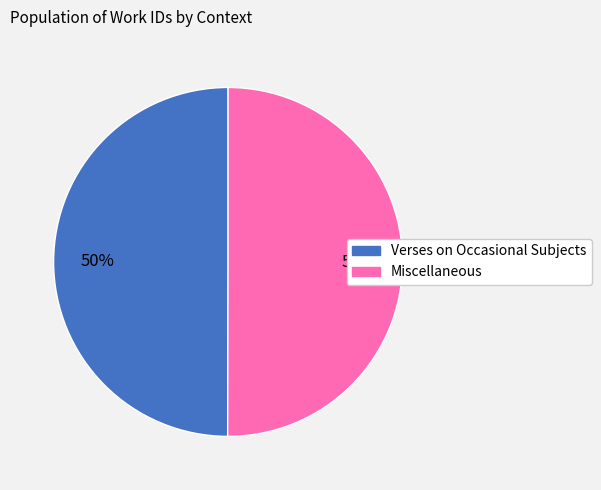

To the nearest percent, what percentage of the pie is Verses on Occasional Subjects?

50%